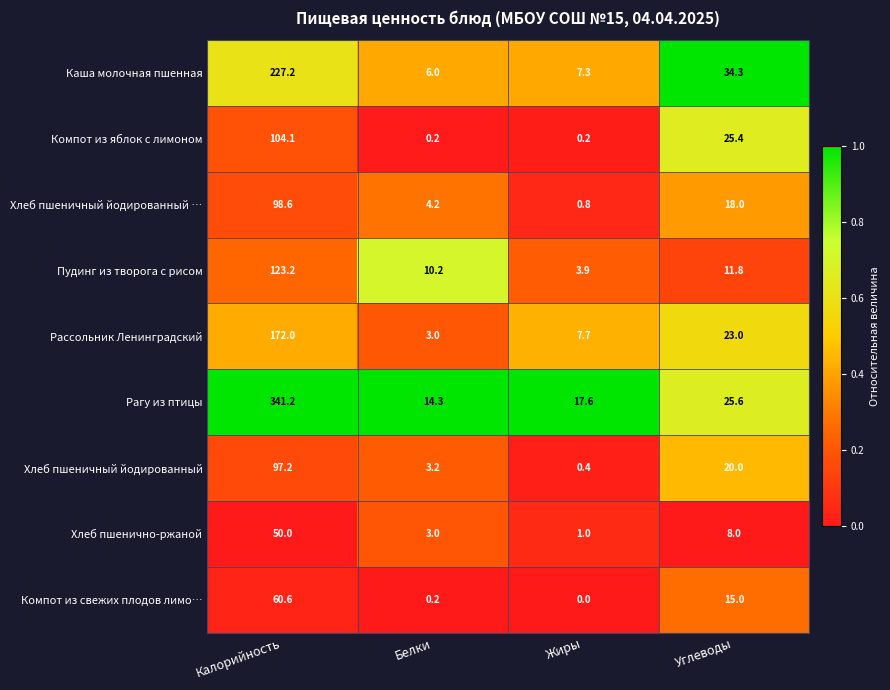

Which series has the widest spread of values?

Рагу из птицы